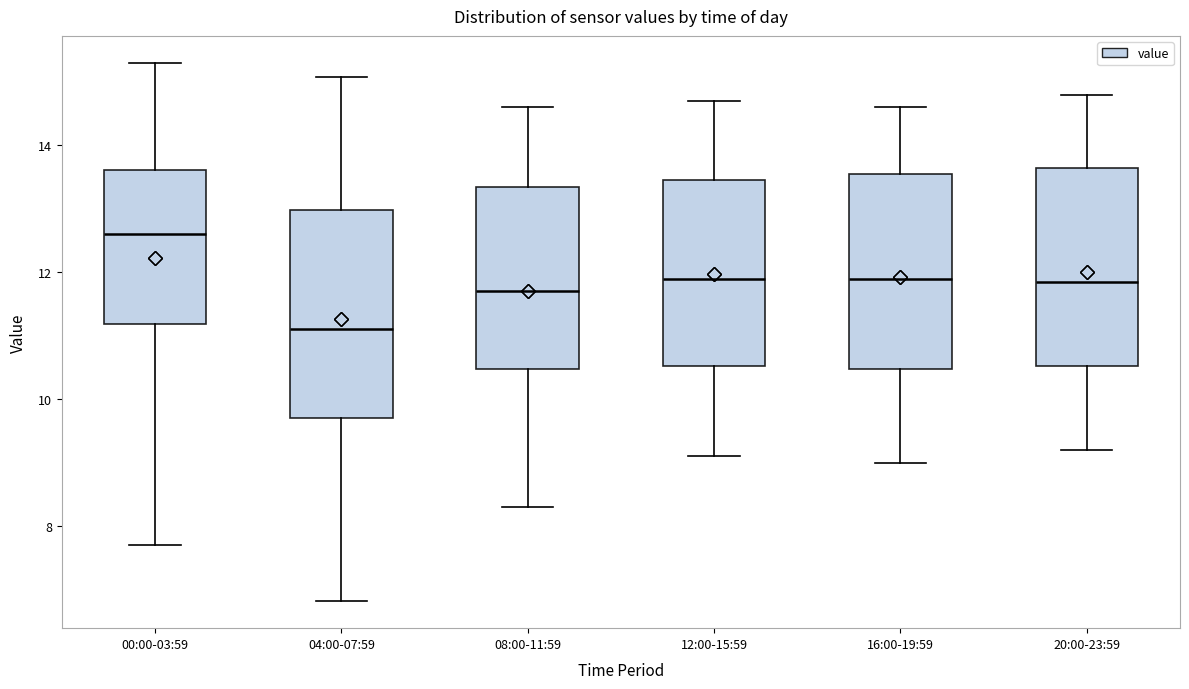

Which box's median line is the lowest?

04:00-07:59